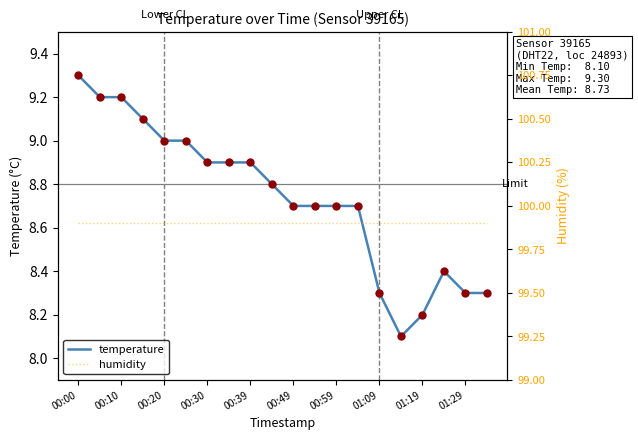

True or false: temperature has a value of 8.7 at 00:59.

True